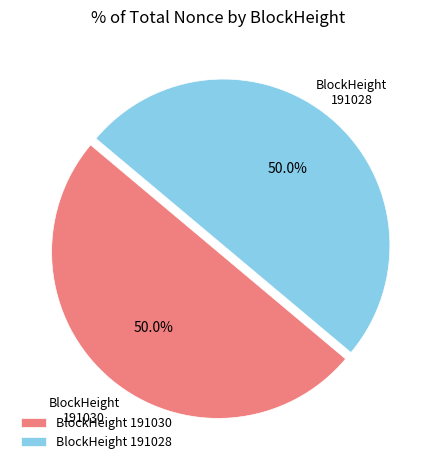

What percentage is NOT represented by BlockHeight 191028?

50.0%